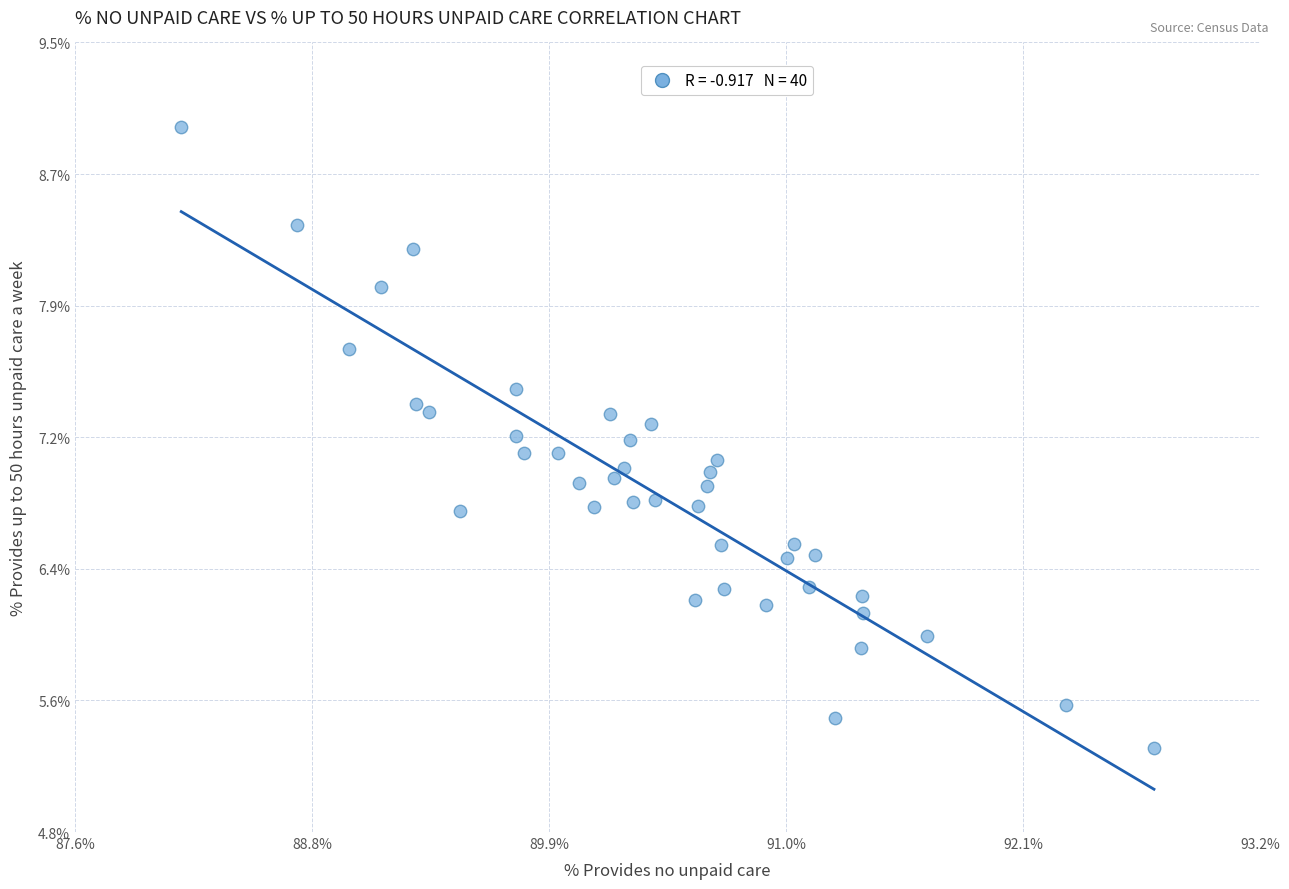

What is the range of Y values (max minus min)?

3.7